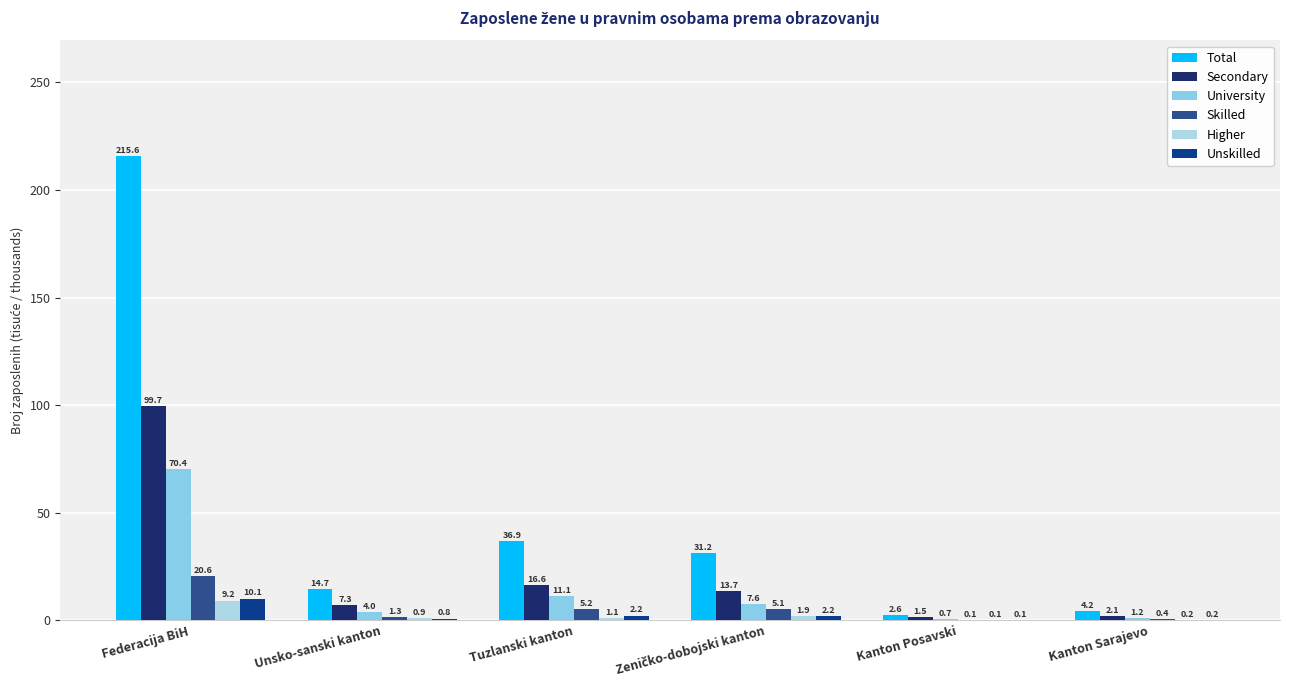

True or false: Higher has a value of 0.3 at Tuzlanski kanton.

False